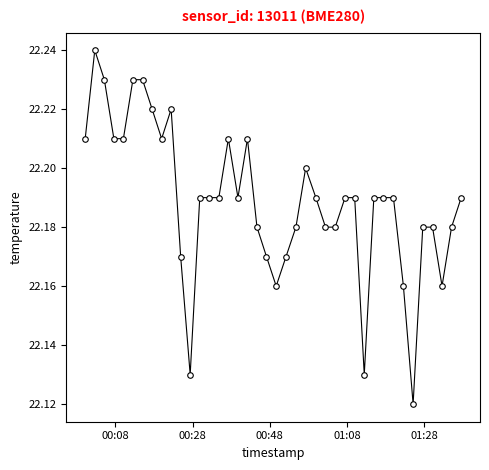

How many values are between 22 and 23?

40